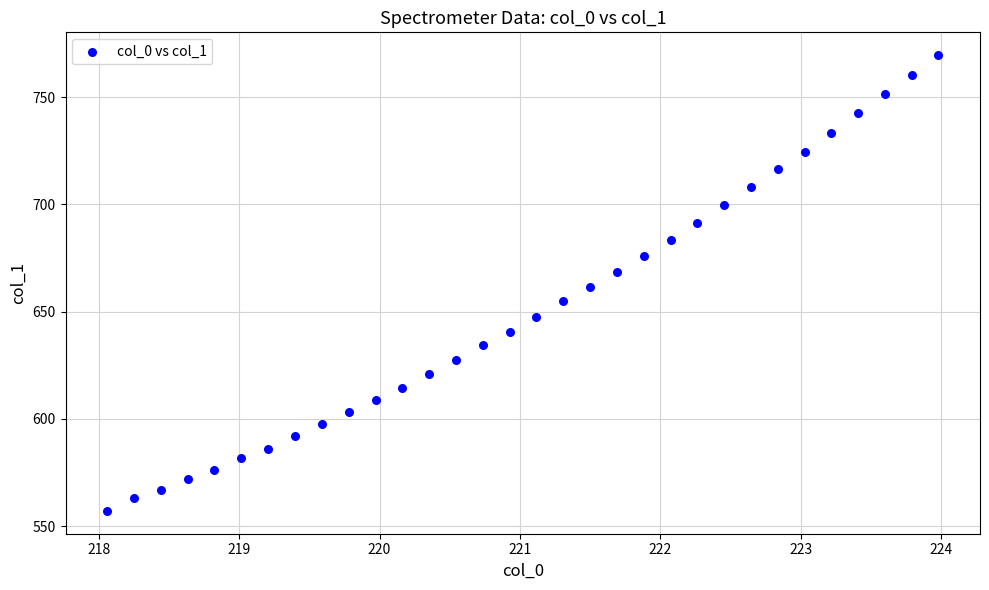

What is the range of X values (max minus min)?

5.9